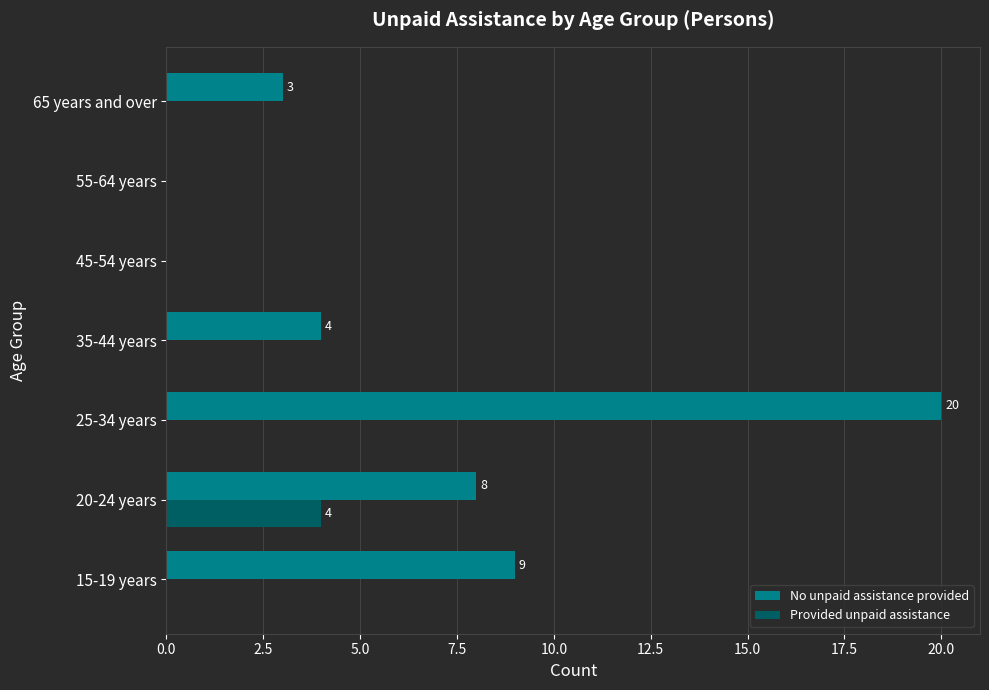

What is the sum of all Provided unpaid assistance values?

4